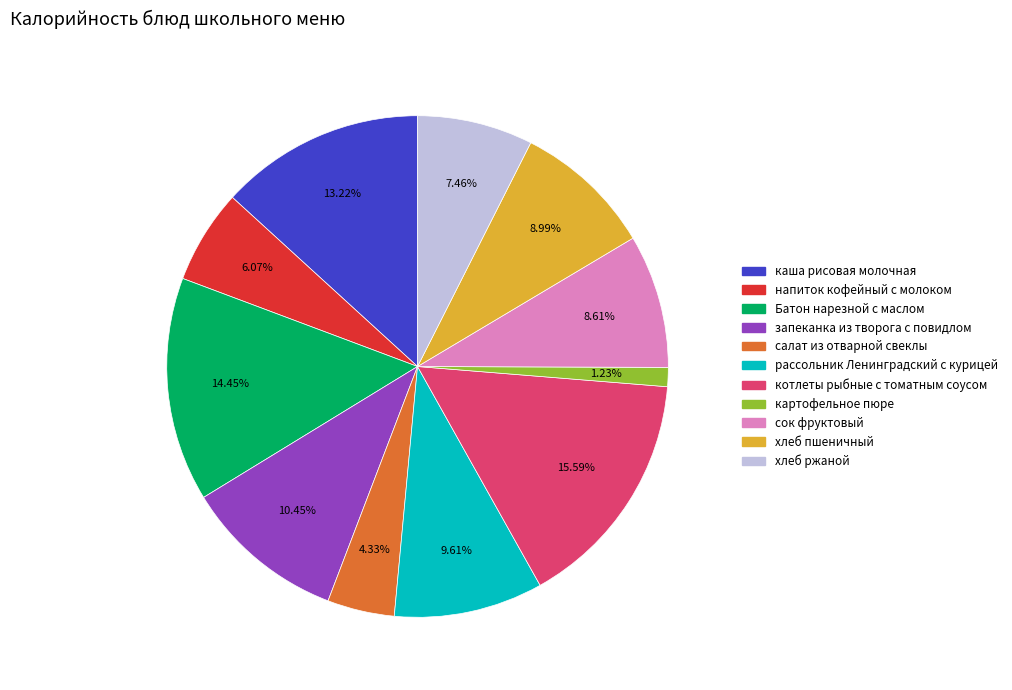

Count the number of slices in the pie.

11